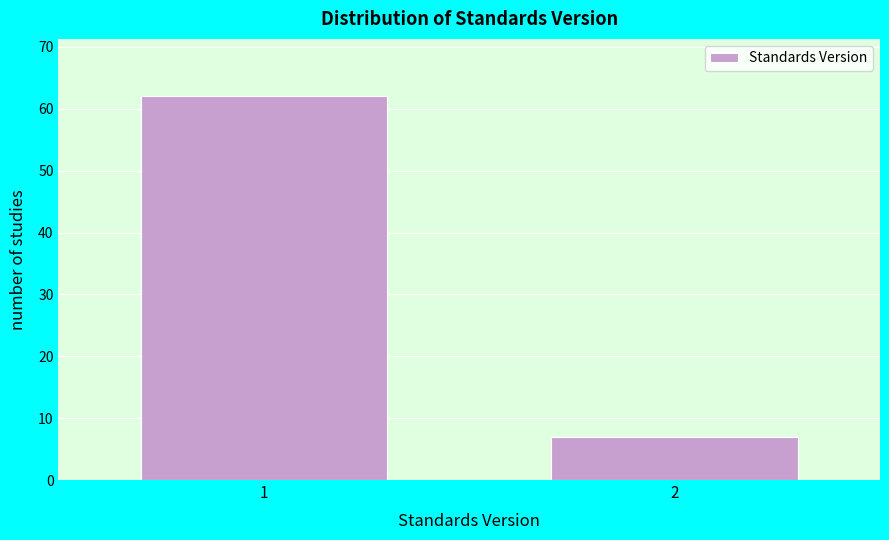

Reading left to right, what are all the values shown in this chart?

62	7